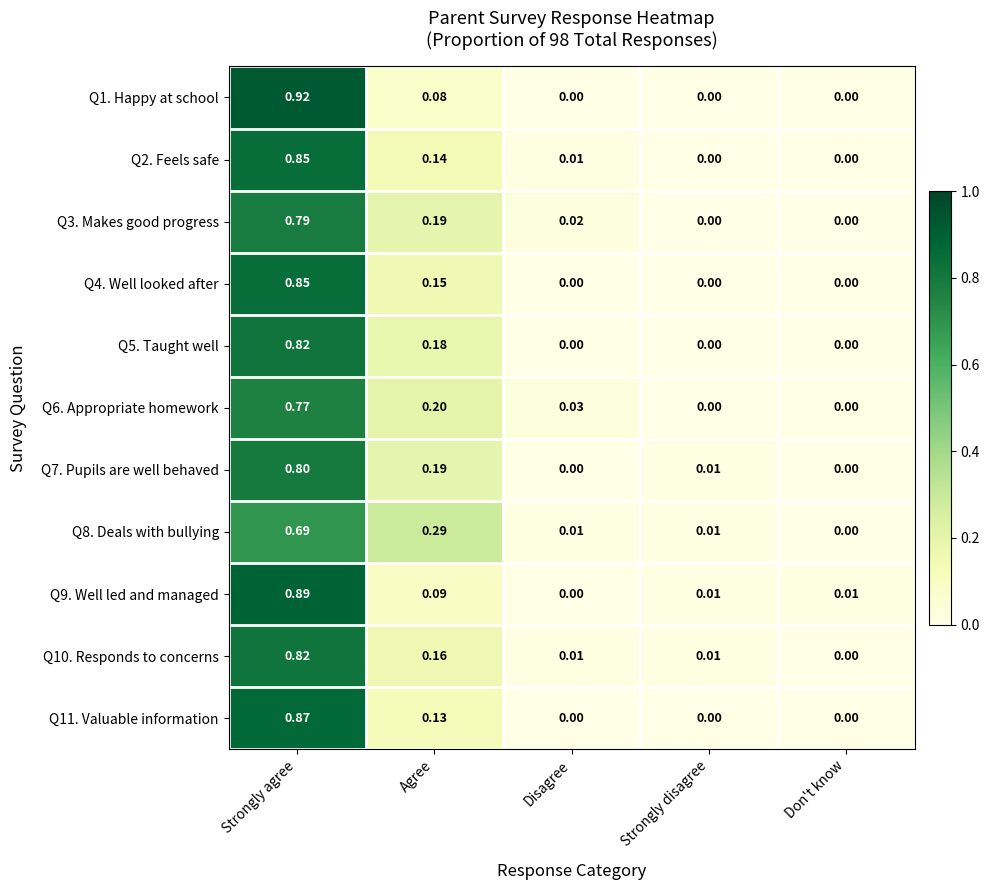

Where is Q8. Deals with bullying nearest to the value 0?

Don't know